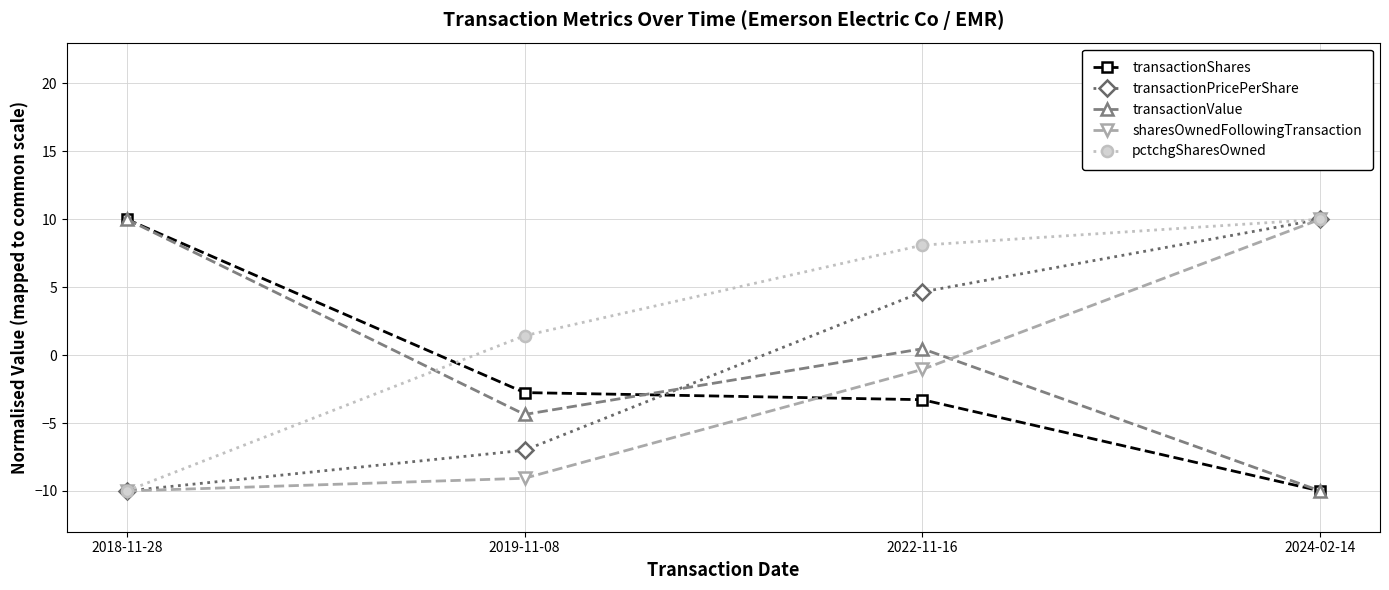

The value of pctchgSharesOwned at 2024-02-14 is 10.0. True or false?

True